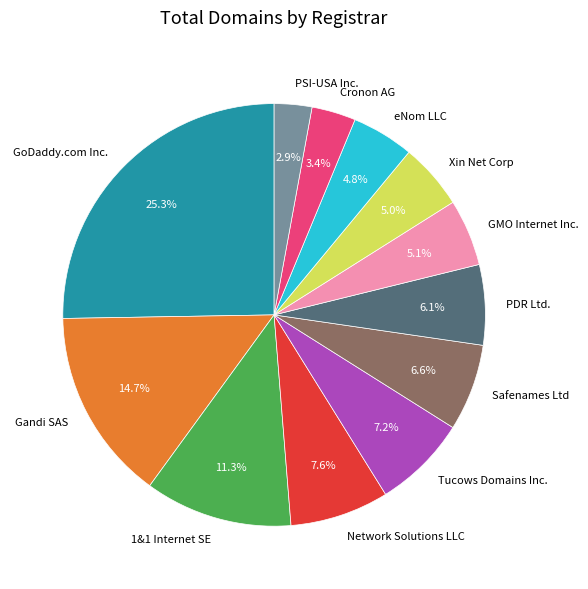

Which has a higher value, Gandi SAS or eNom LLC?

Gandi SAS